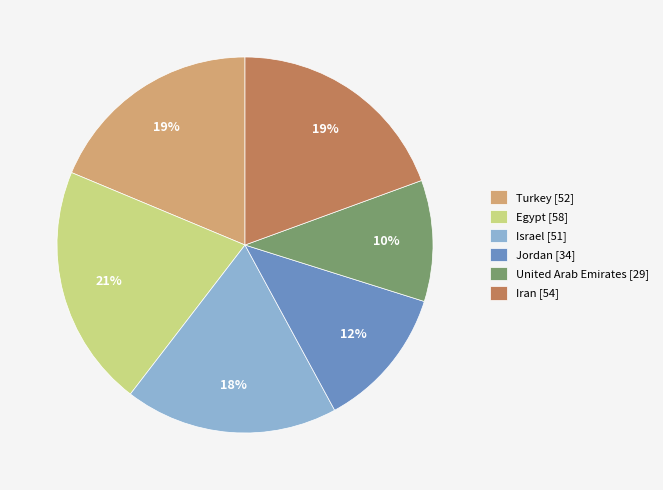

What percentage is the United Arab Emirates slice, to the nearest percent?

10%